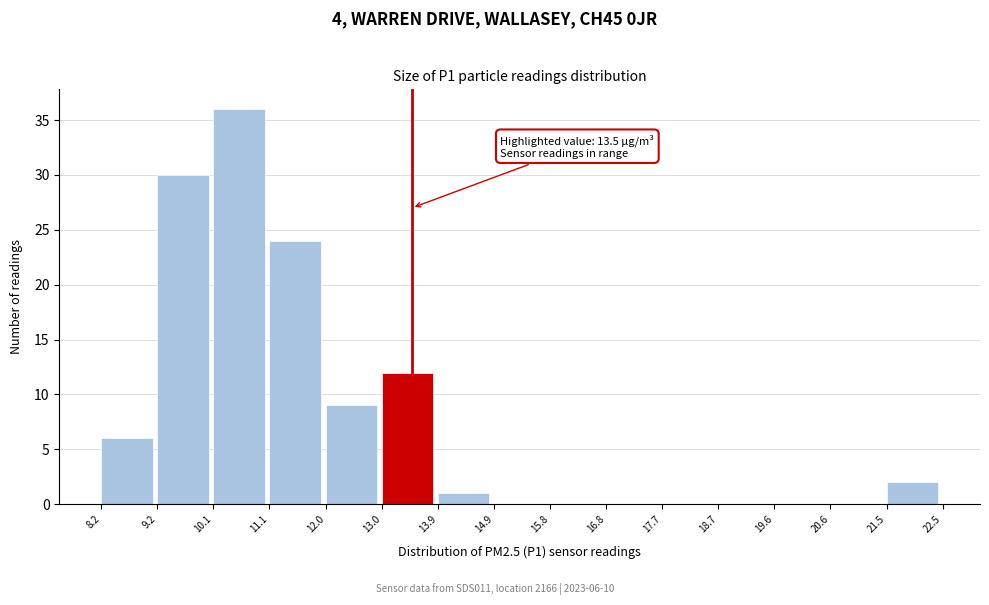

Which range on the x-axis has the tallest bar?

10.1 to 11.1